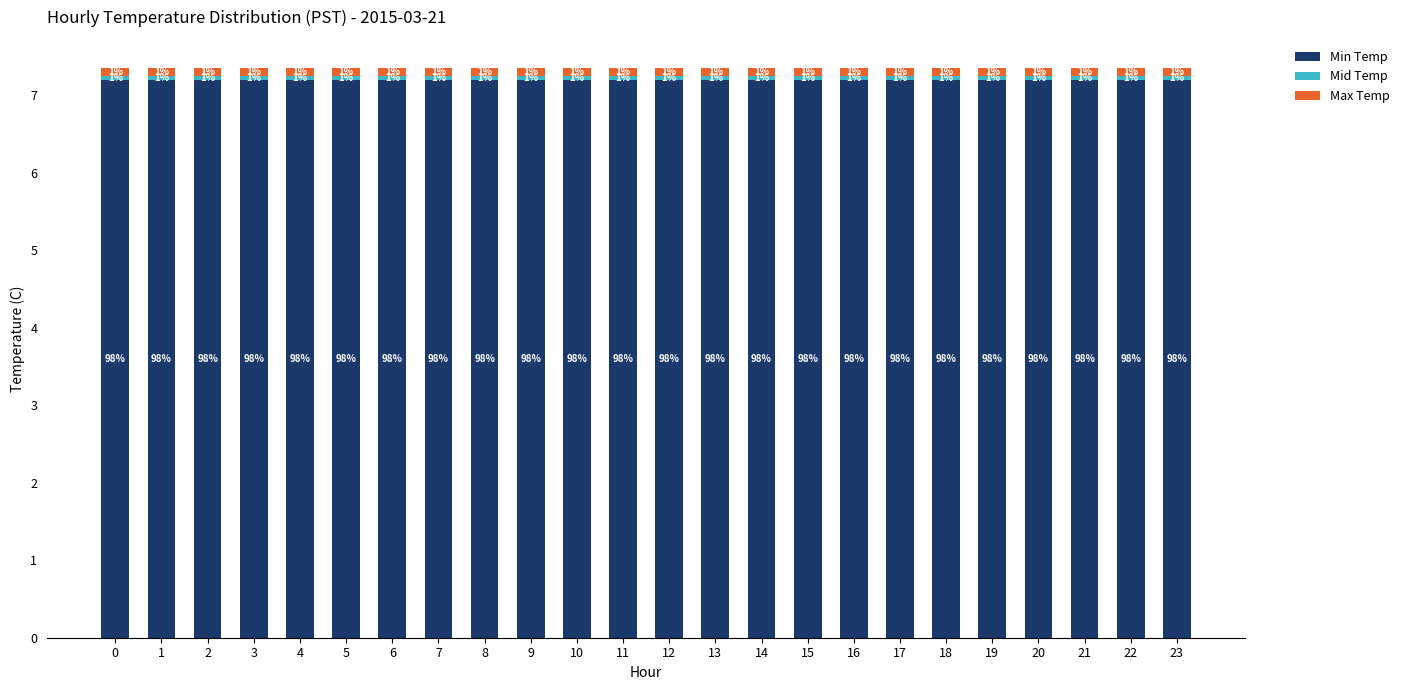

Which series has the widest spread of values?

Min Temp